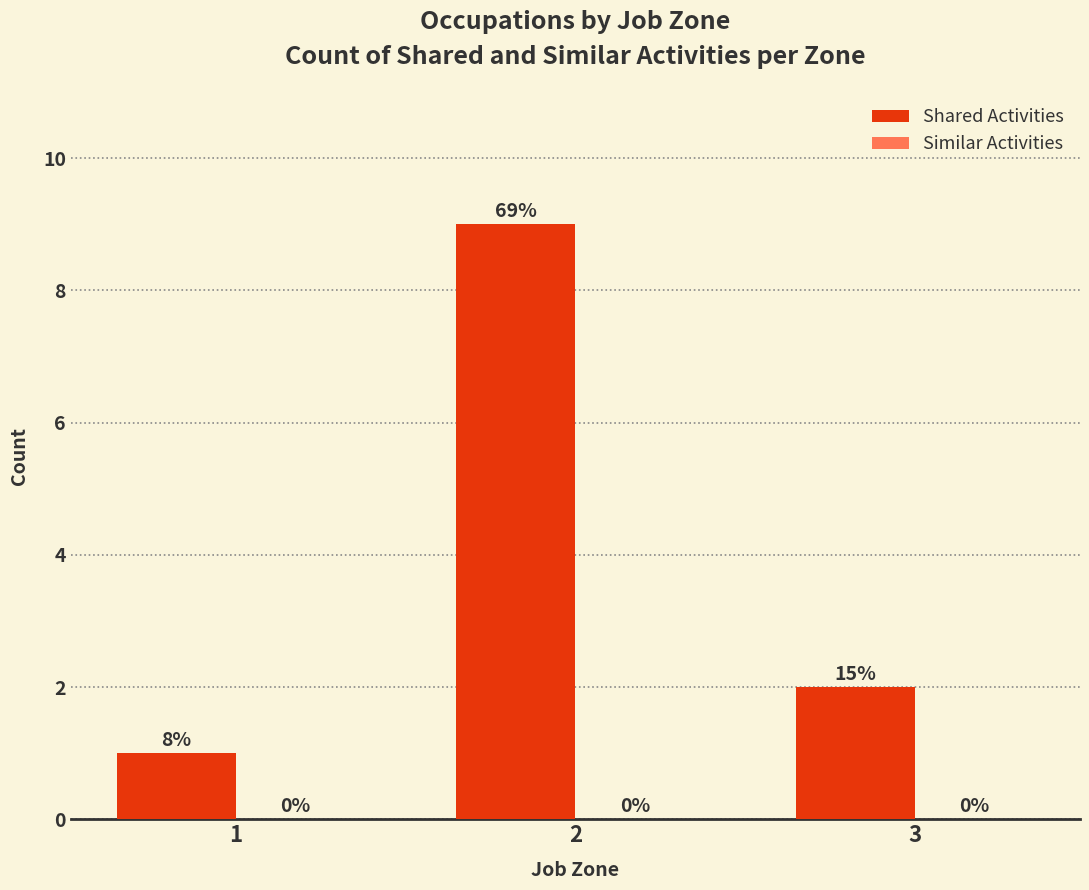

How many bars are there in total?

3